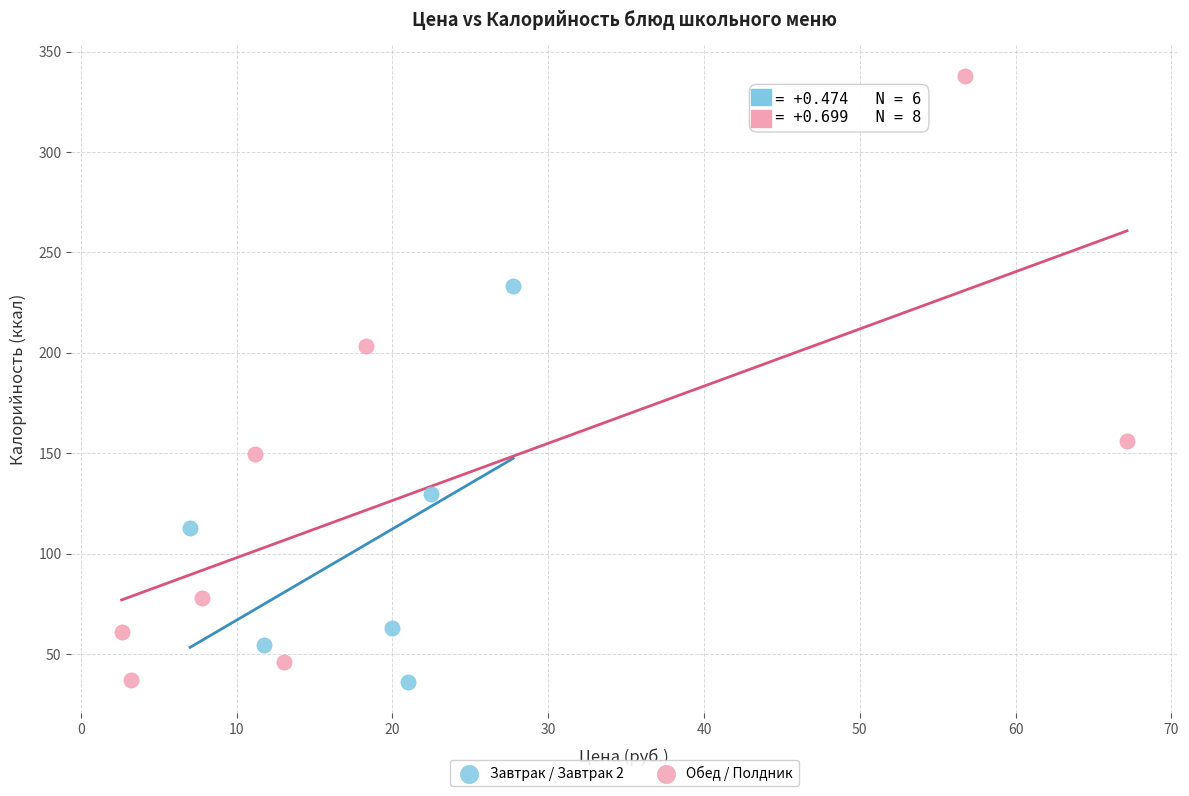

Which series has the largest Y range (max minus min)?

Обед / Полдник